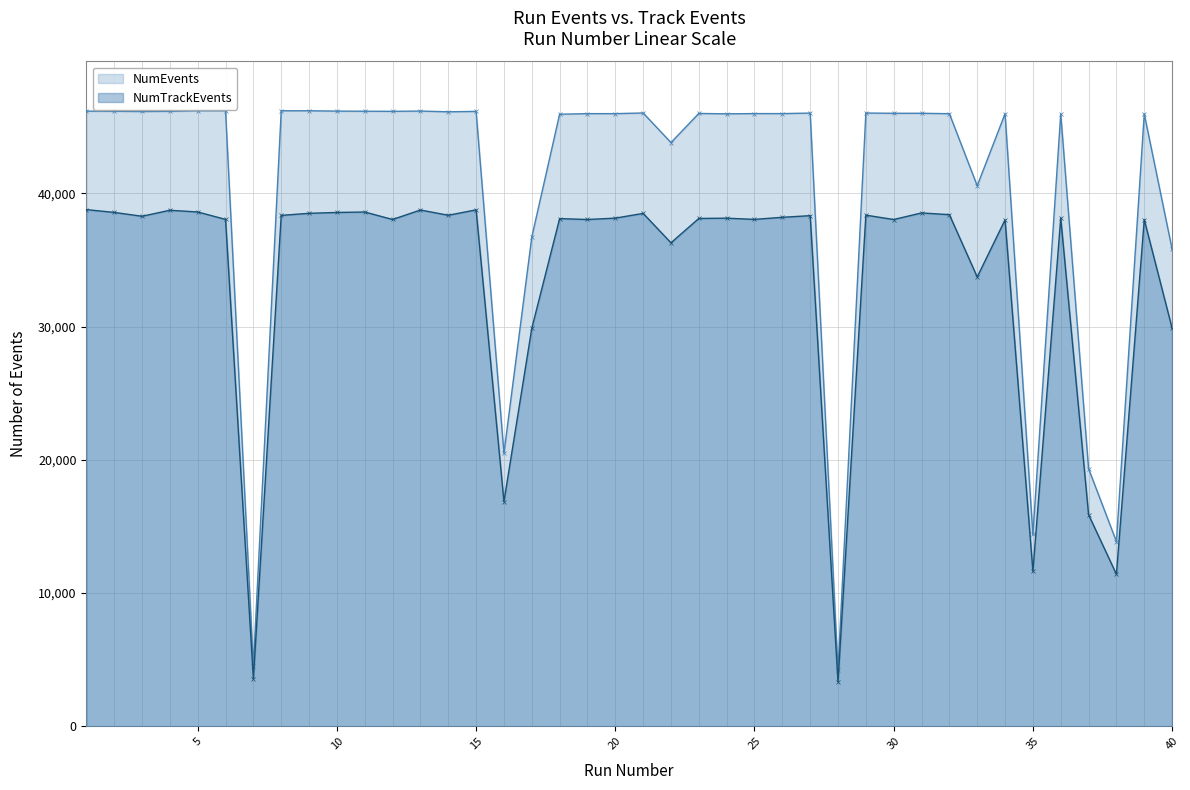

What is the smallest value displayed?

3329